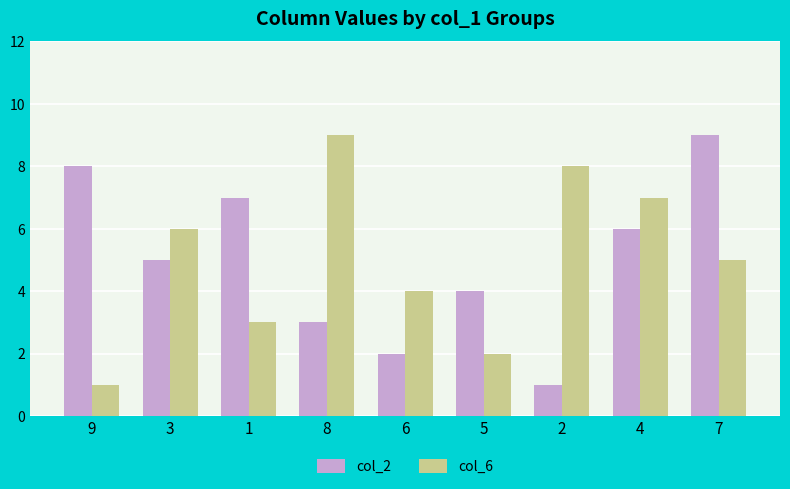

At which category is the sum across all series the highest?

7